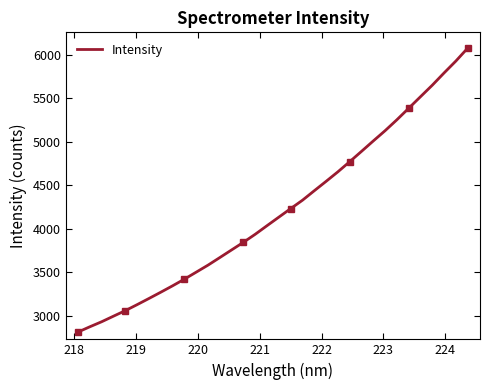

True or false: there are more than 1 points higher than both neighbors.

False